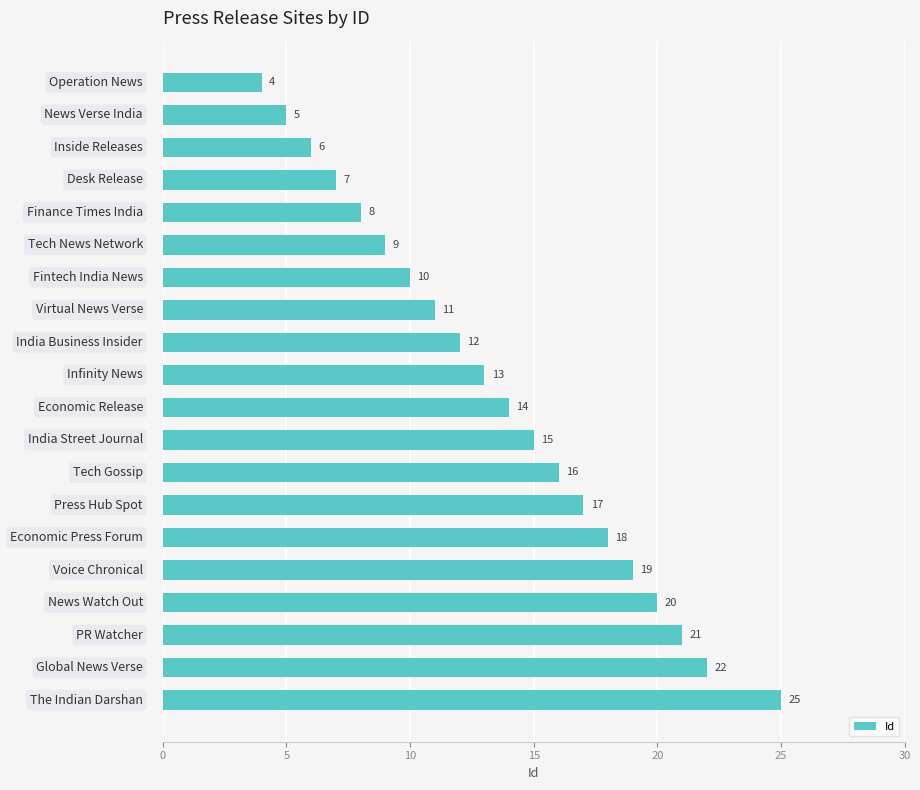

Reading top to bottom, extract all data points from this chart.

4	5	6	7	8	9	10	11	12	13	14	15	16	17	18	19	20	21	22	25